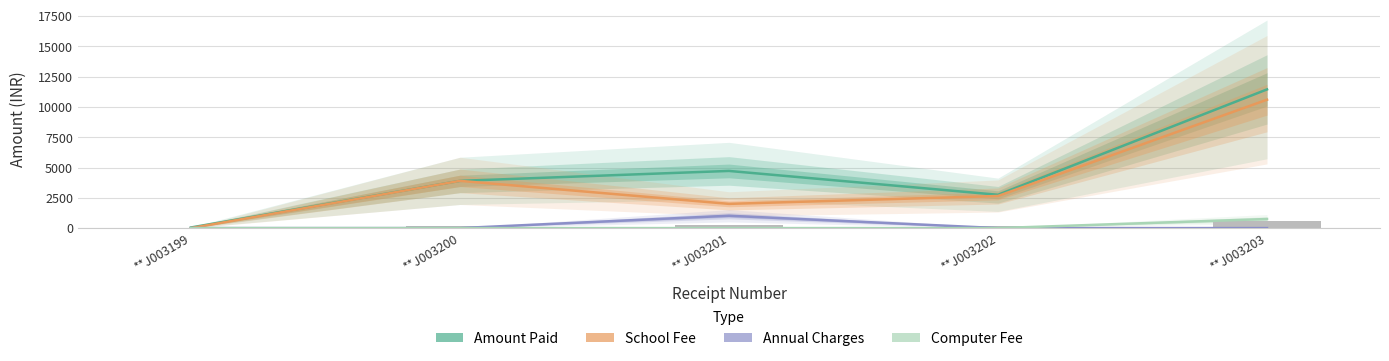

Between **J003200 and **J003202, which series saw the biggest shift?

SCHOOL FEE